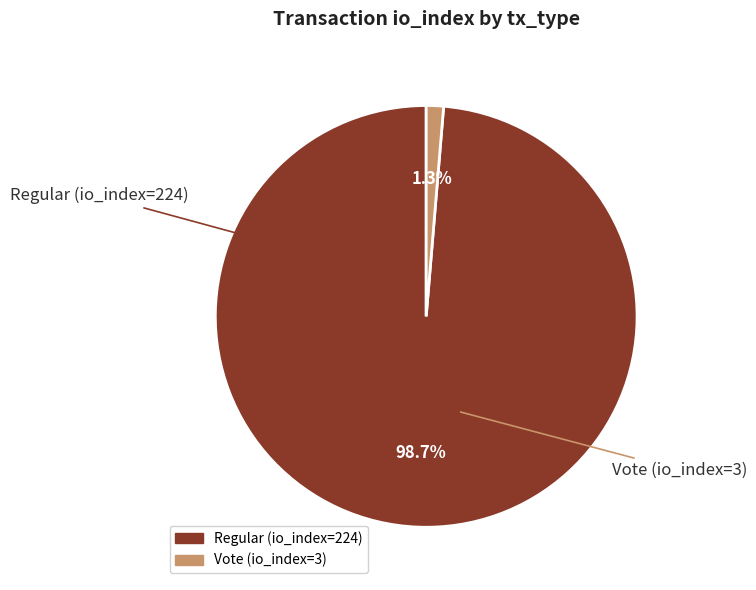

What percentage is NOT represented by Vote (io_index=3)?

98.7%